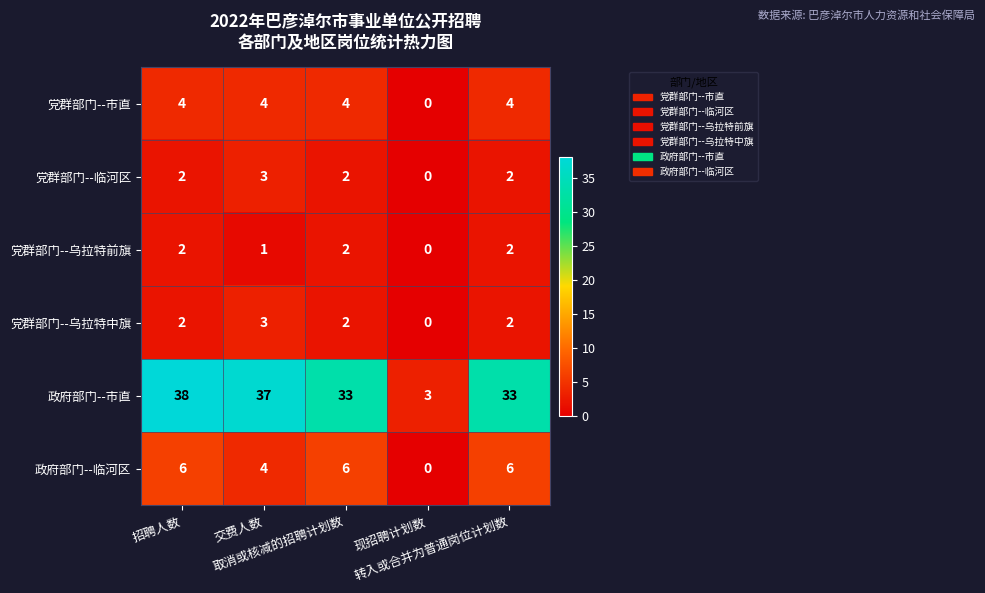

What is the sum of all 政府部门--市直 values?

144